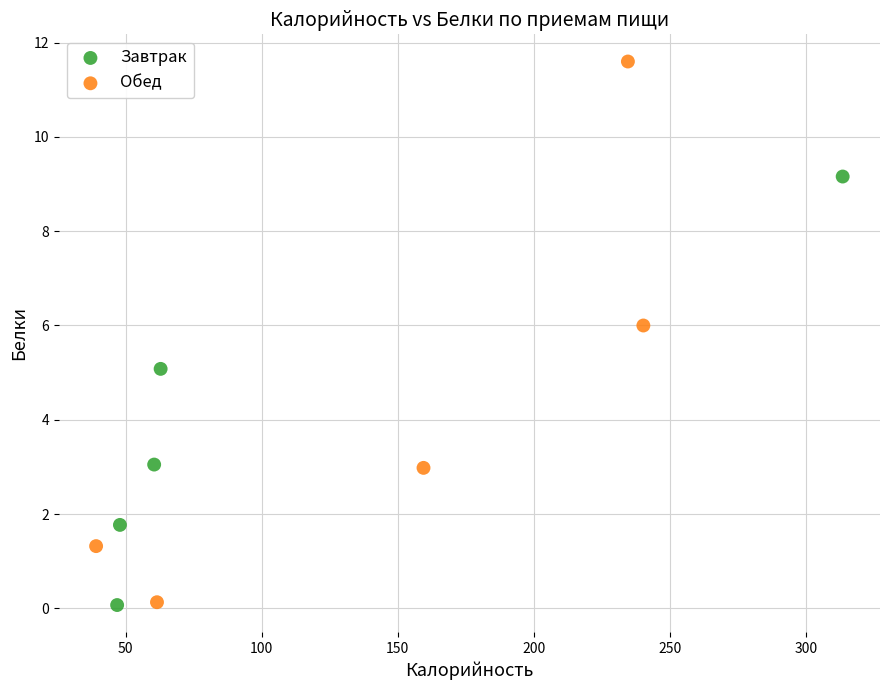

Which series contains the highest Y value?

Обед